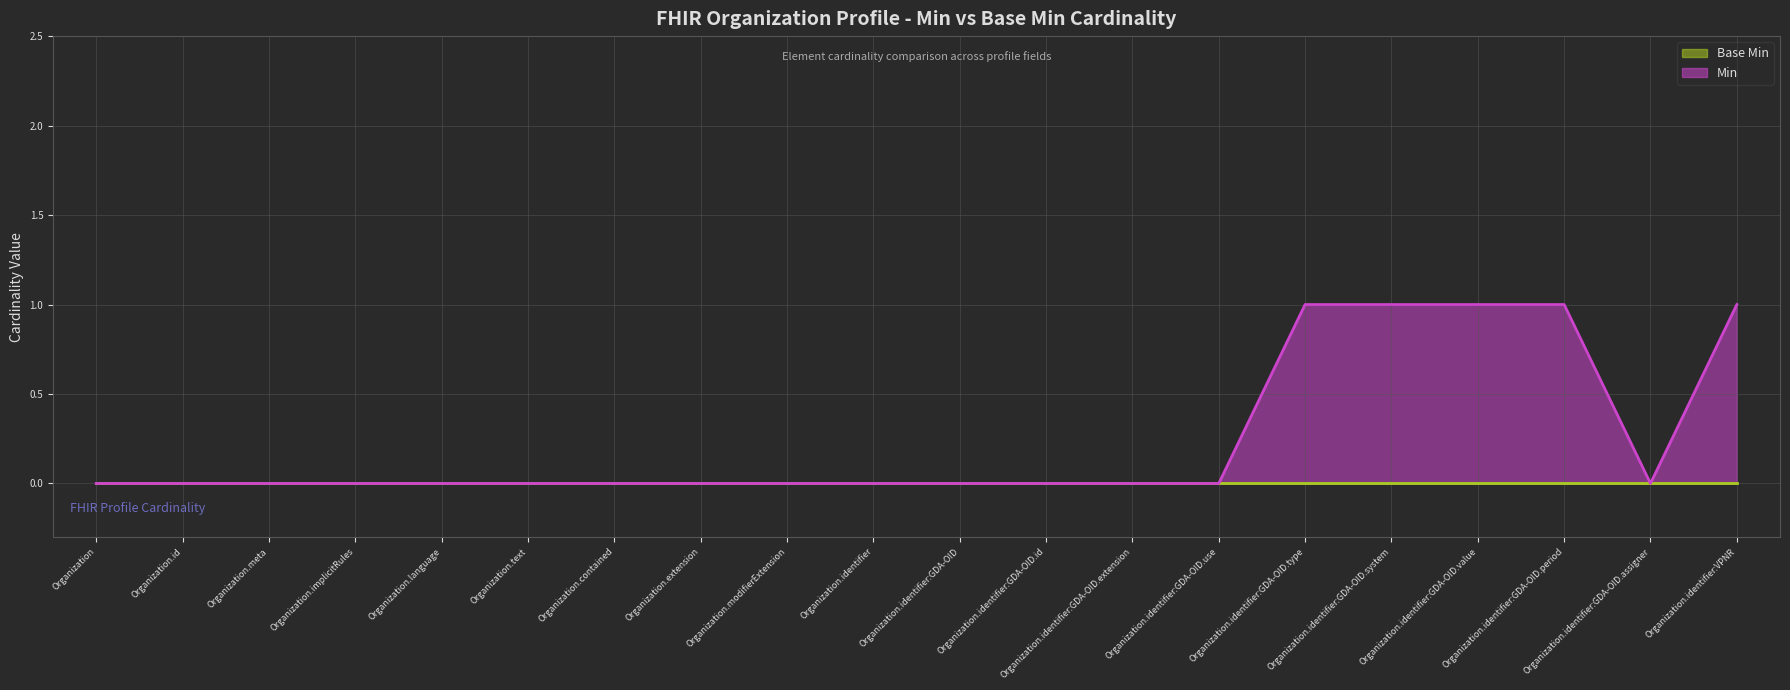

True or false: the data shows 0 at Organization.contained.

False